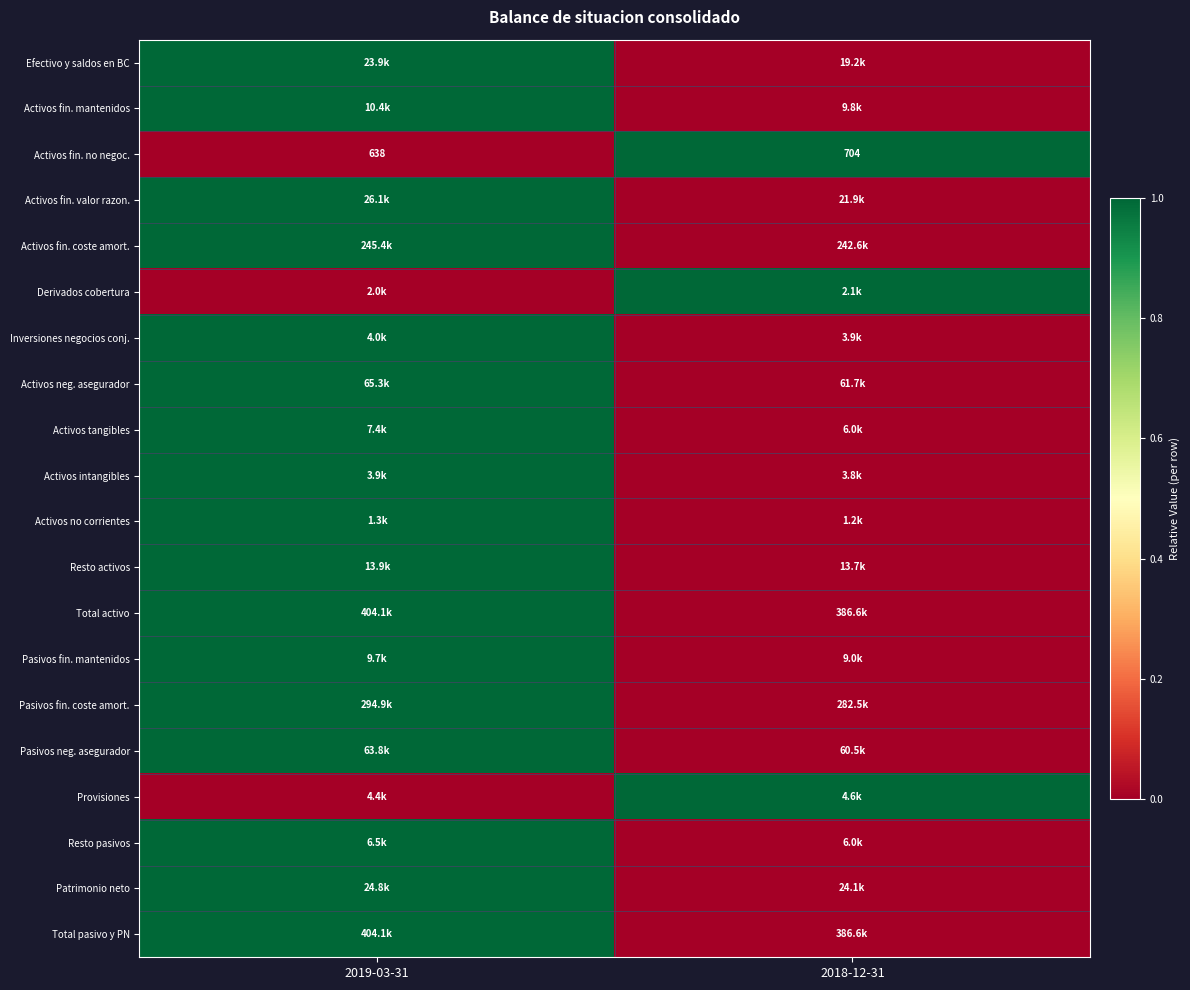

Between 2018-12-31 and 2019-03-31, which is larger?

2019-03-31